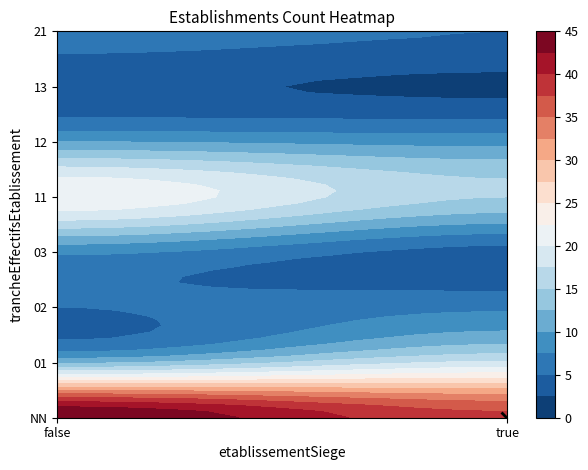

What is the average value of the 13 series?

2